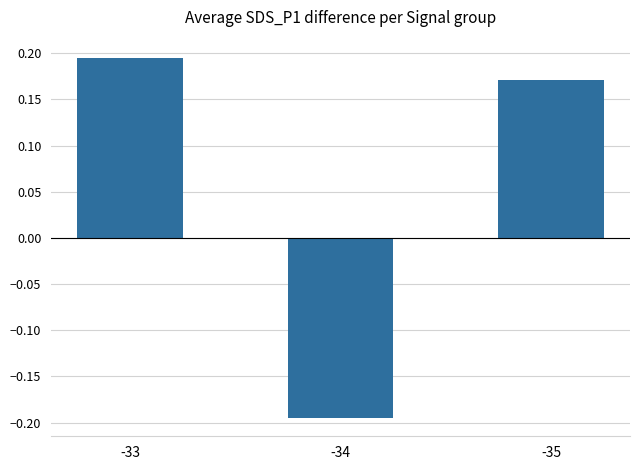

How many distinct data groups are displayed?

1